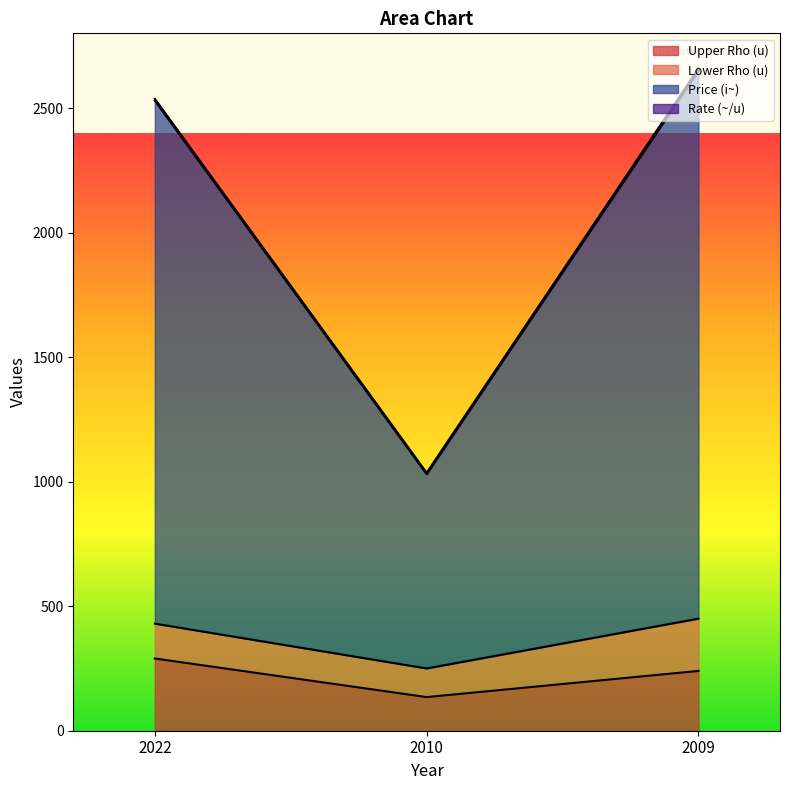

What is the average value of the Price (i~) series?

2070